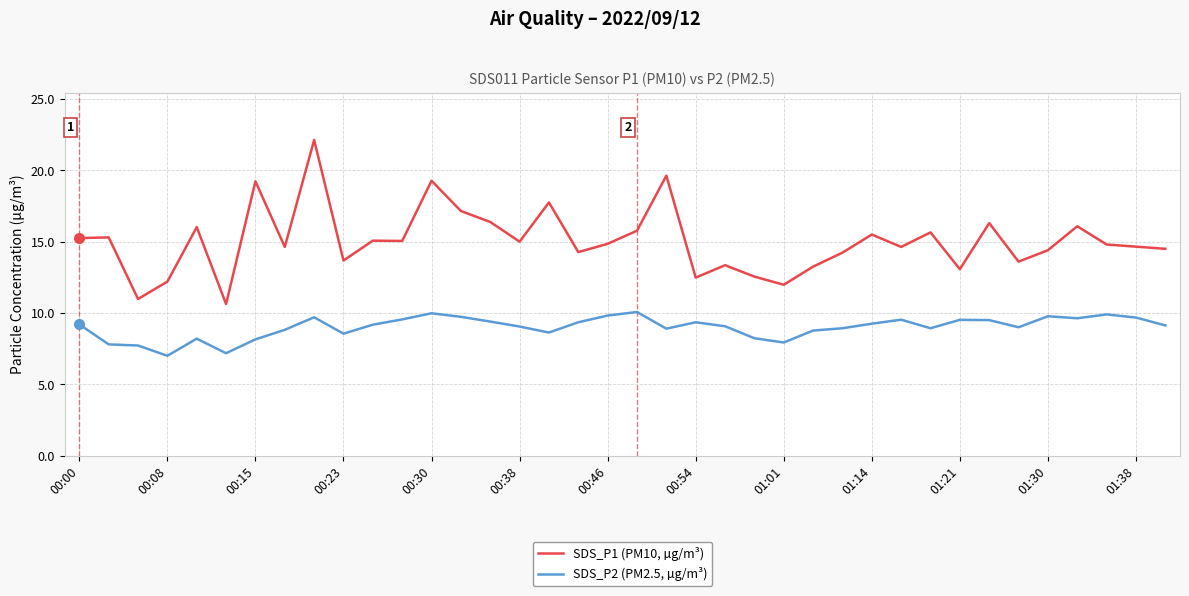

Which series has the largest range (max minus min)?

SDS_P1 (PM10, µg/m³)